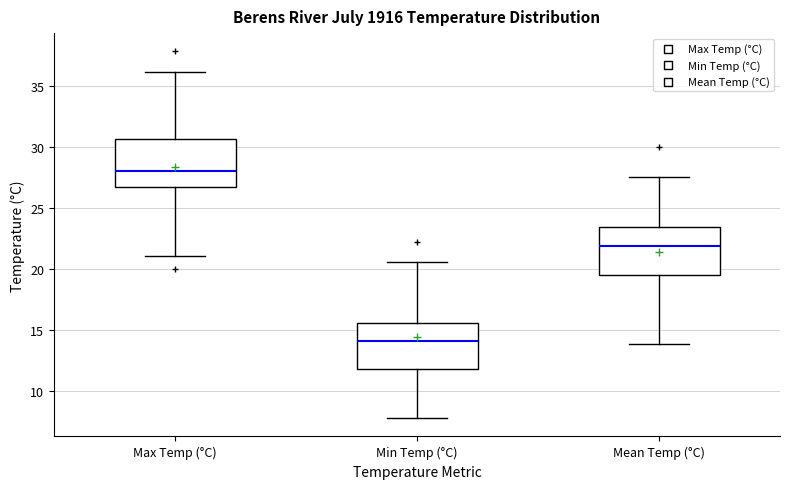

Where does the upper whisker of the box for Min Temp (°C) end on the y-axis? The values are not printed on the chart, so give them approximately, as read against the axis.

20.5